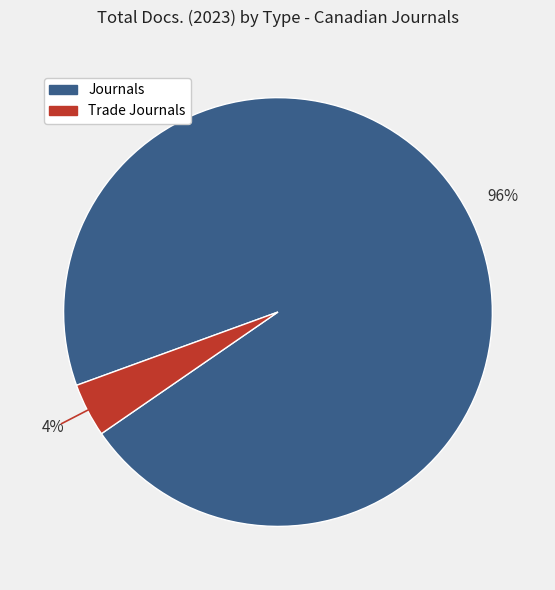

Does any single category account for the majority?

Yes